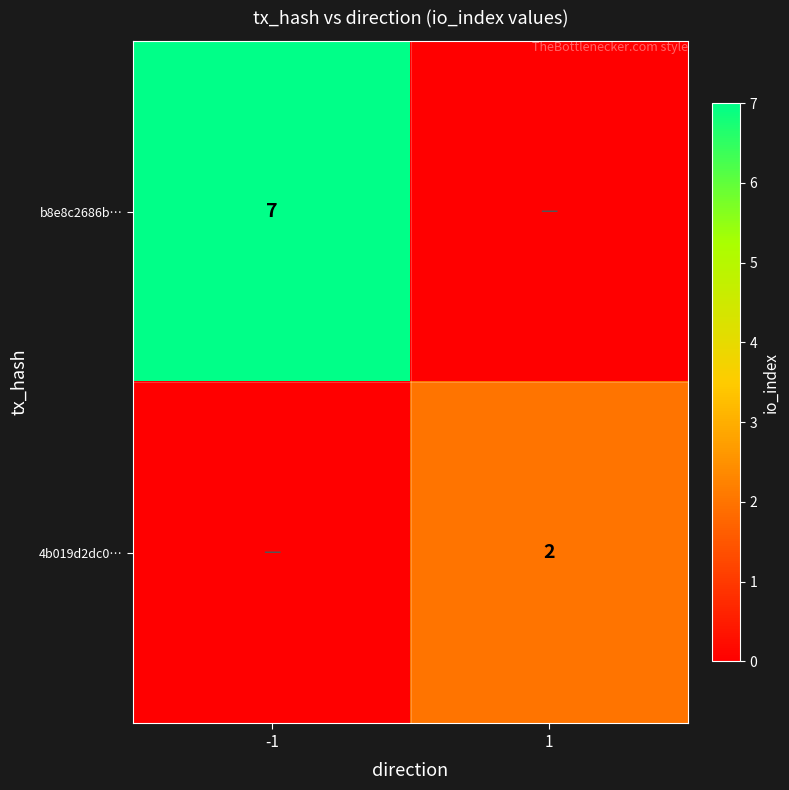

The value of b8e8c2686b… at -1 is 2. True or false?

False